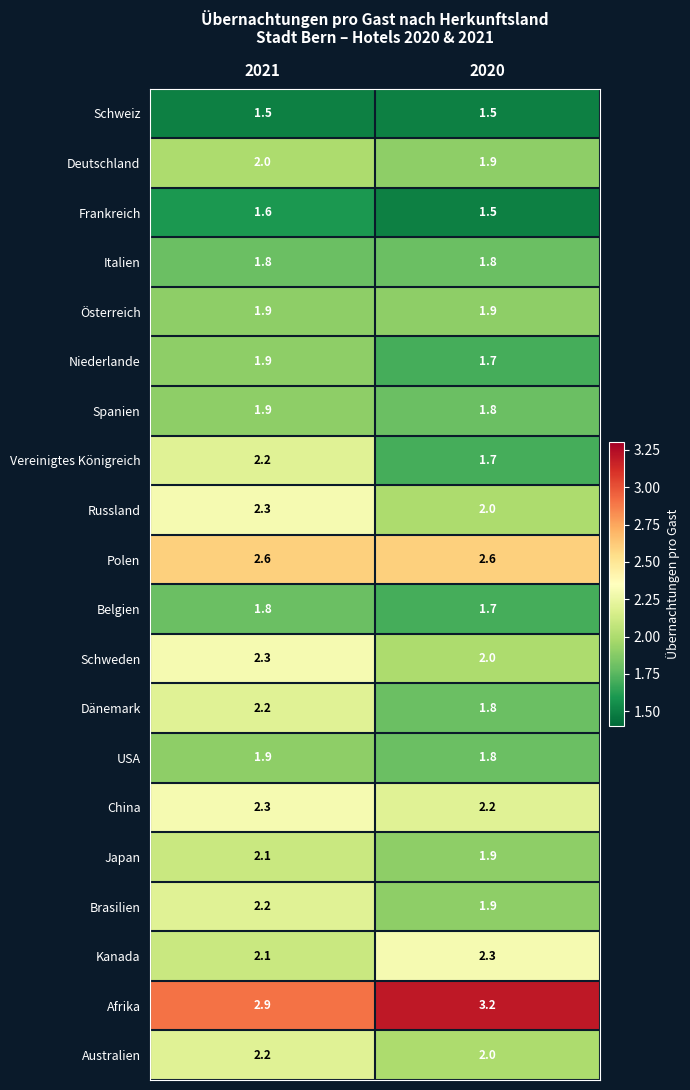

Which series has the widest spread of values?

Vereinigtes Königreich